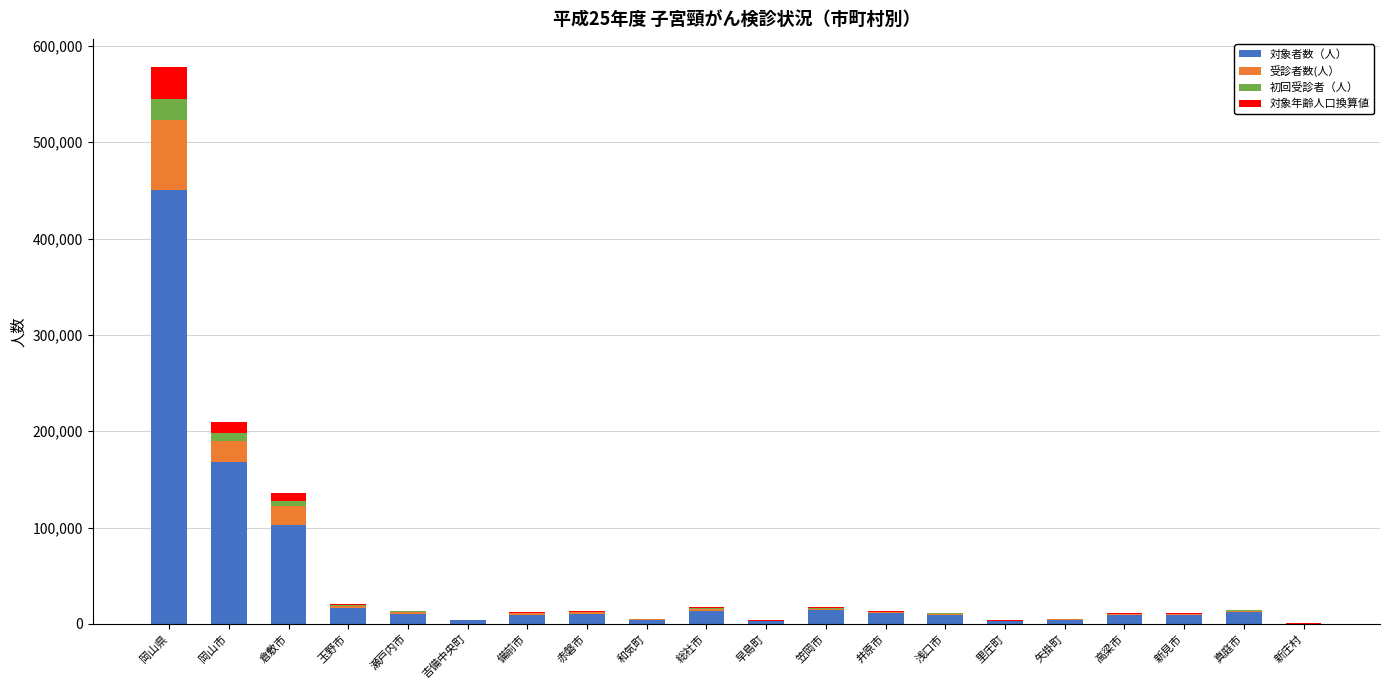

Is it true that 対象者数（人） equals 450655 at 岡山県?

True